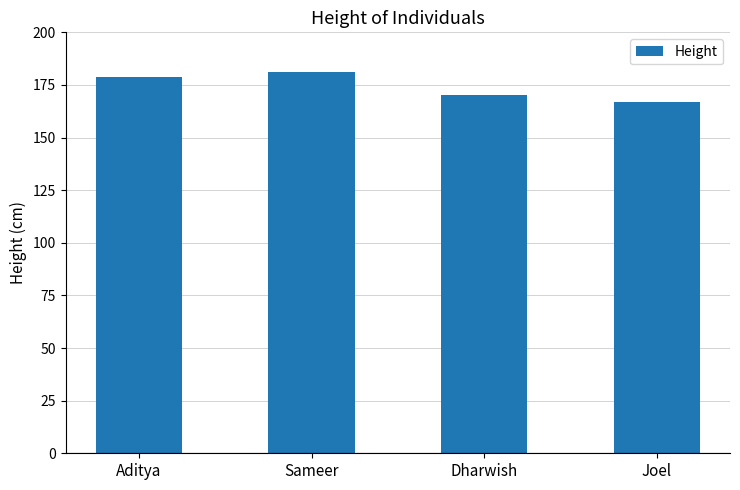

Is it true that the value at Dharwish is 170?

True